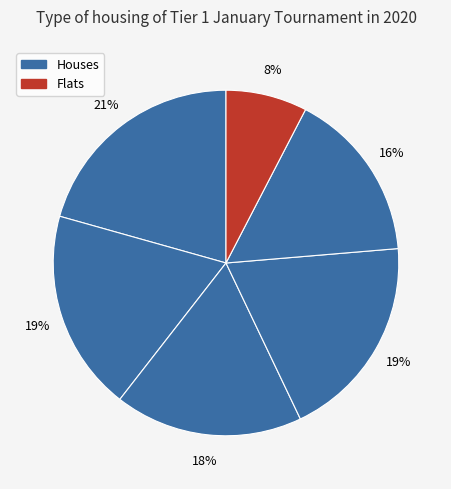

To the nearest percent, what is the difference between the largest and smallest slice percentages?

13%